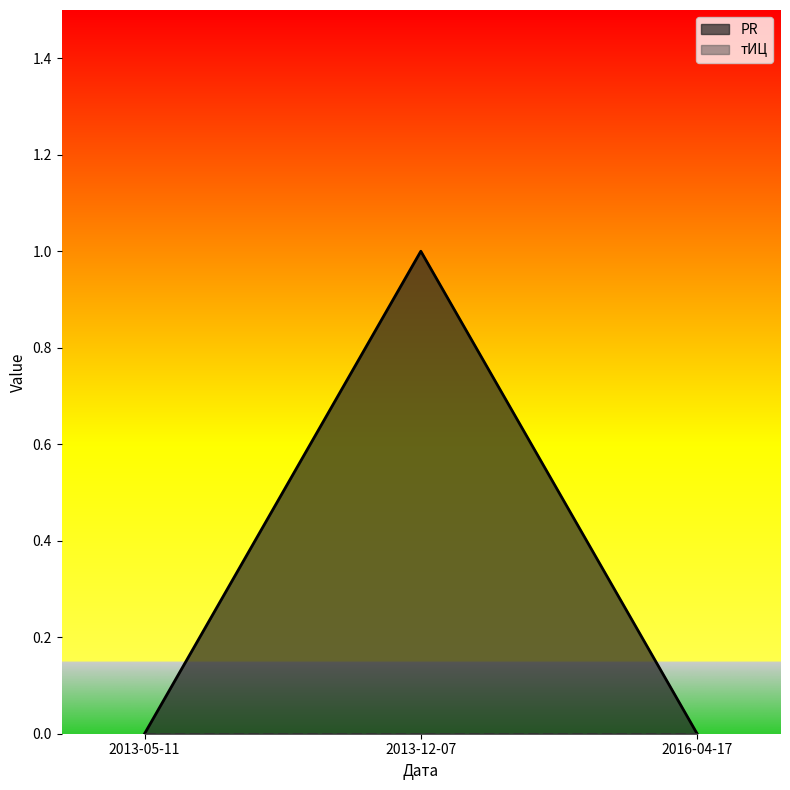

The value at 2016-04-17 is -1. True or false?

False